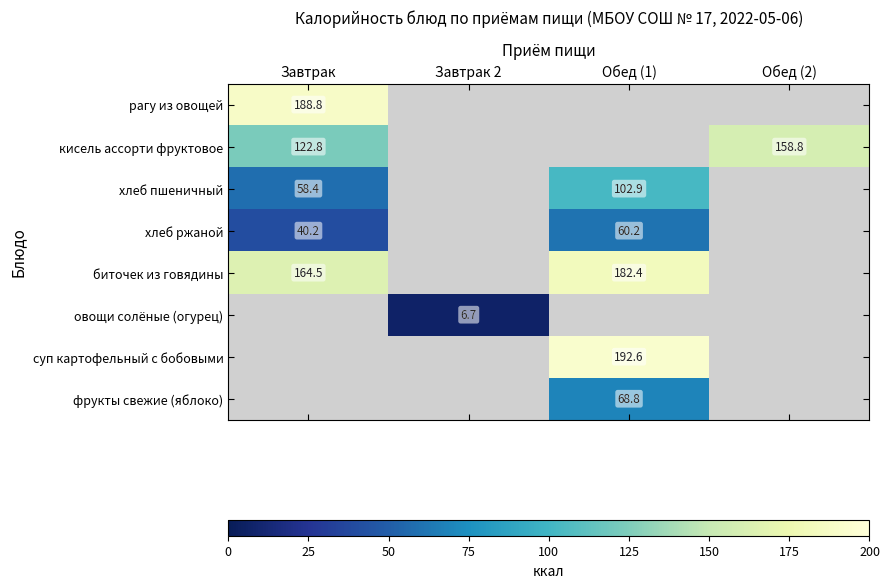

Where does the фрукты свежие (яблоко) series first go above 68?

Обед (1)